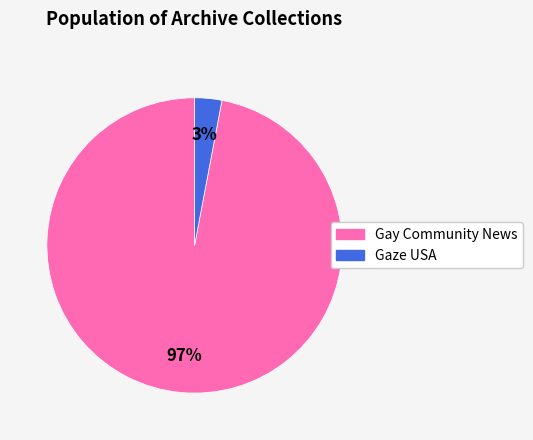

To the nearest percent, what is the combined percentage of Gay Community News and Gaze USA?

100%